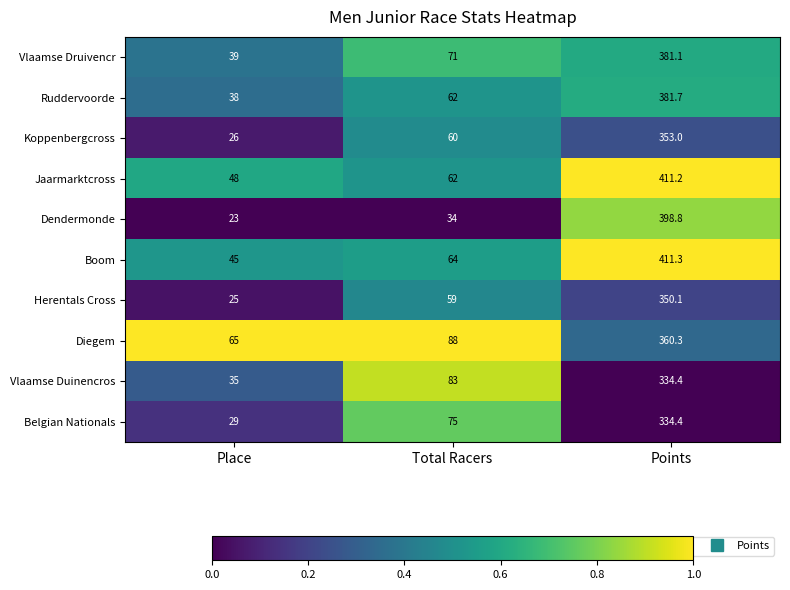

Which label corresponds to the largest value in the chart?

Points